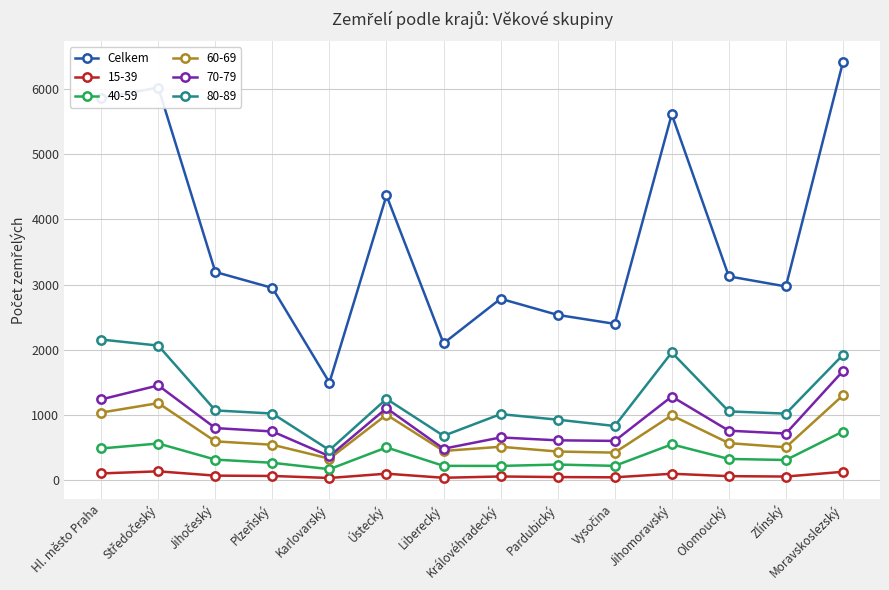

Does the chart have visible grid lines?

Yes